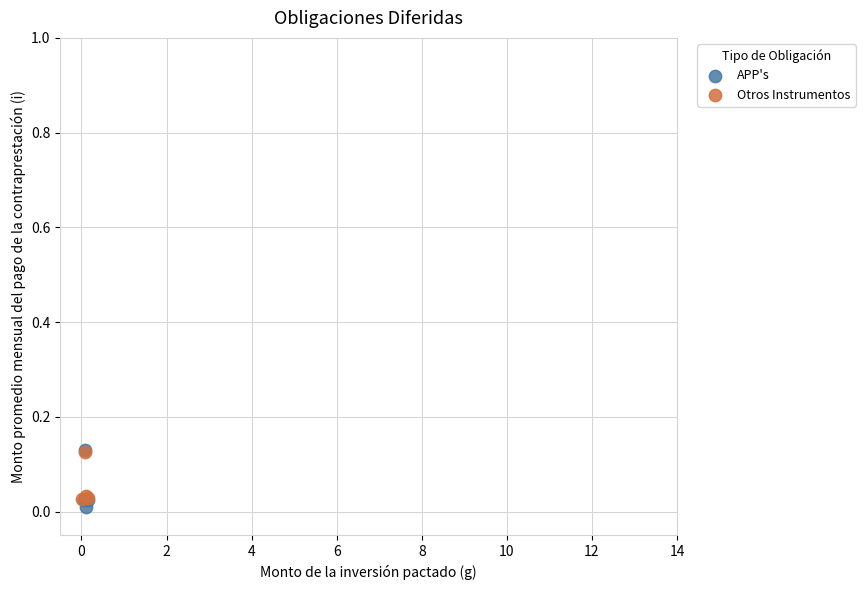

Which series contains the lowest Y value?

APP's